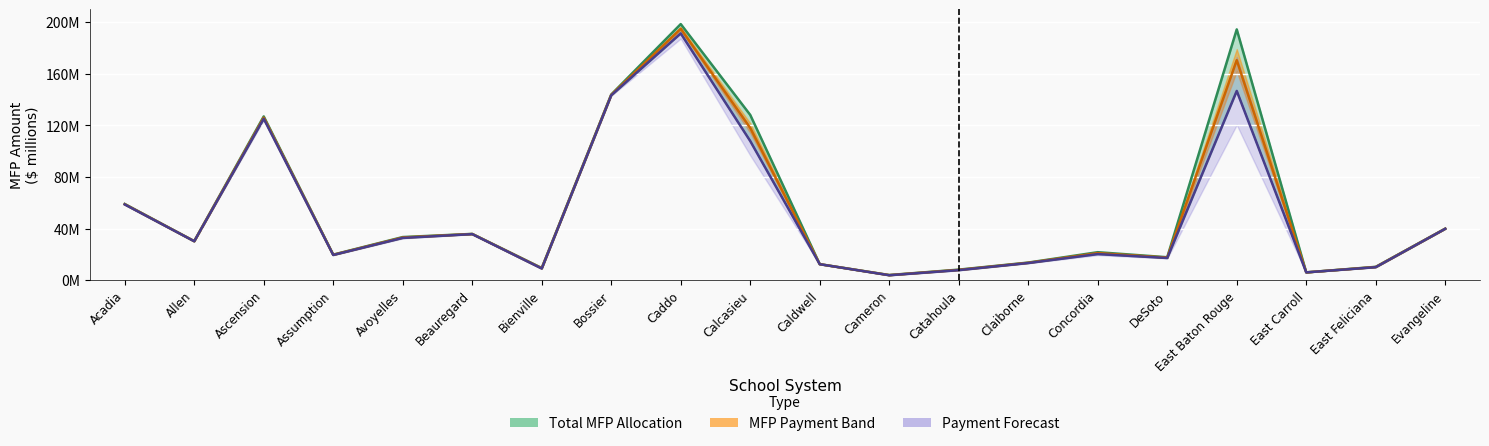

Is the value of Total MFP Payment at Bossier greater than the value of Total MFP Allocation at Cameron?

Yes